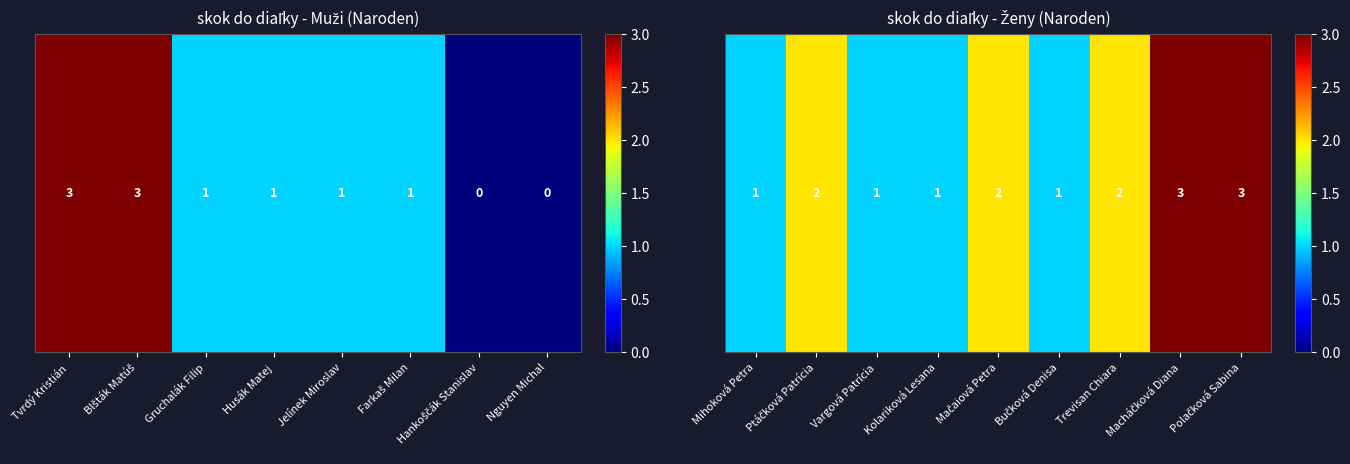

How many data points are above 2?

2